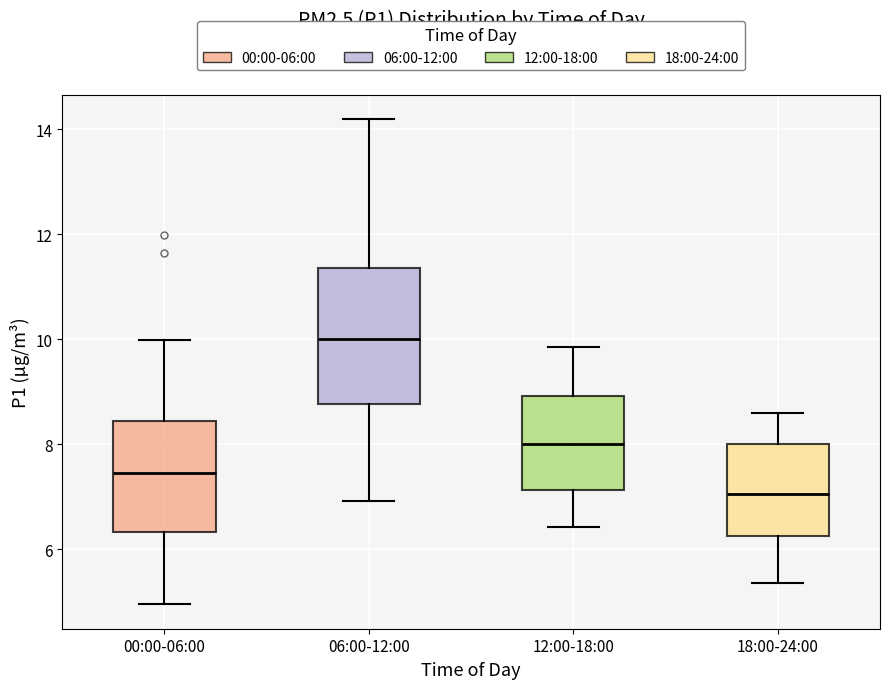

Reading left to right, transcribe this box plot: for each box, give where its median line is, the range the box spans, and where its two whiskers end, as read against the y-axis. The values are not printed on the chart, so give them approximately, as read against the axis.

00:00-06:00: median 7.4, box 6.4 to 8.4, whiskers 5.0 to 10.0
06:00-12:00: median 10.0, box 8.8 to 11.4, whiskers 7.0 to 14.2
12:00-18:00: median 8.0, box 7.2 to 9.0, whiskers 6.4 to 9.8
18:00-24:00: median 7.0, box 6.2 to 8.0, whiskers 5.4 to 8.6